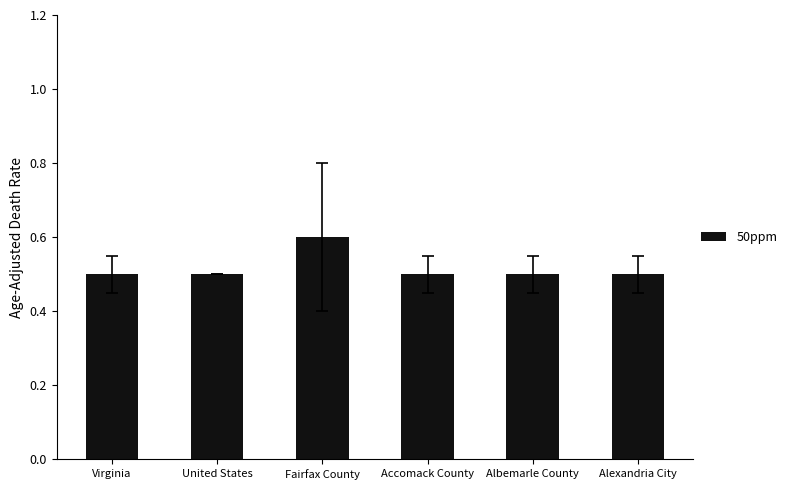

What value does the data have at Albemarle County?

0.5